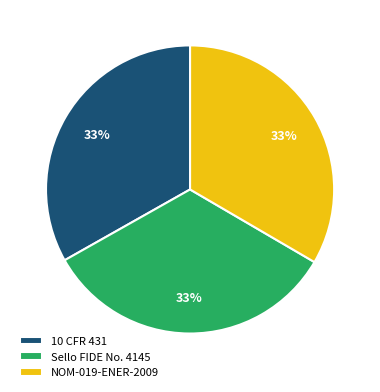

The Sello FIDE No. 4145 slice represents 19% of the pie. True or false?

False